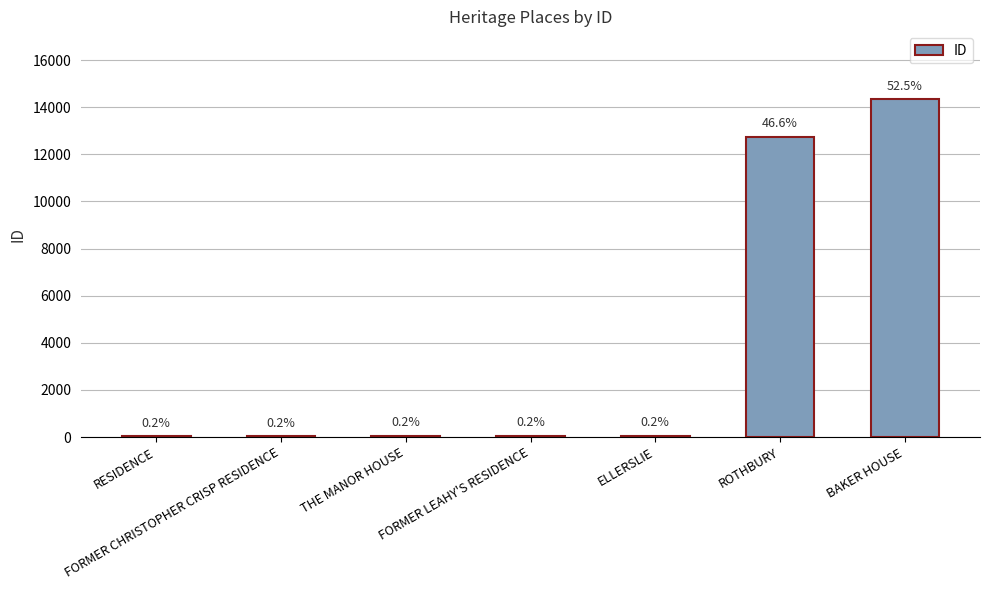

Approximately how many times larger is the value at RESIDENCE compared to FORMER LEAHY'S RESIDENCE?

0.8